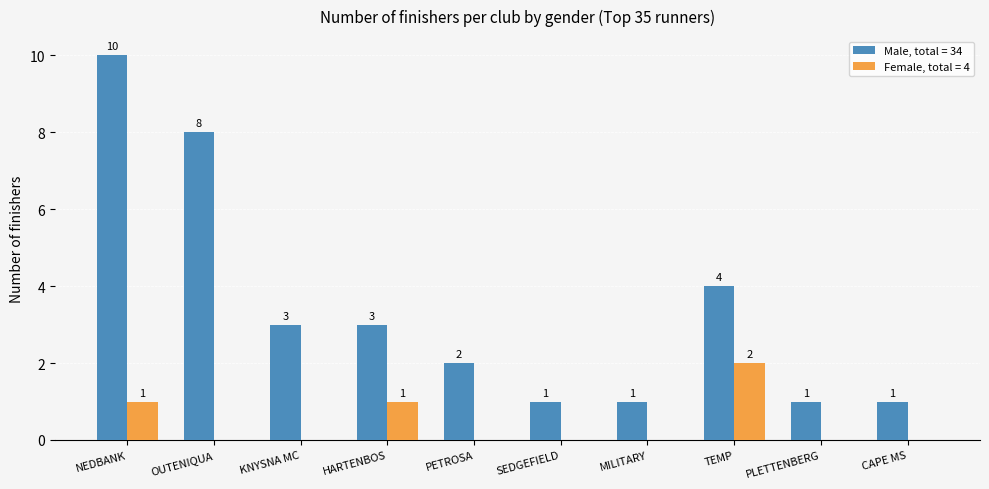

How many data points does each series have?

10